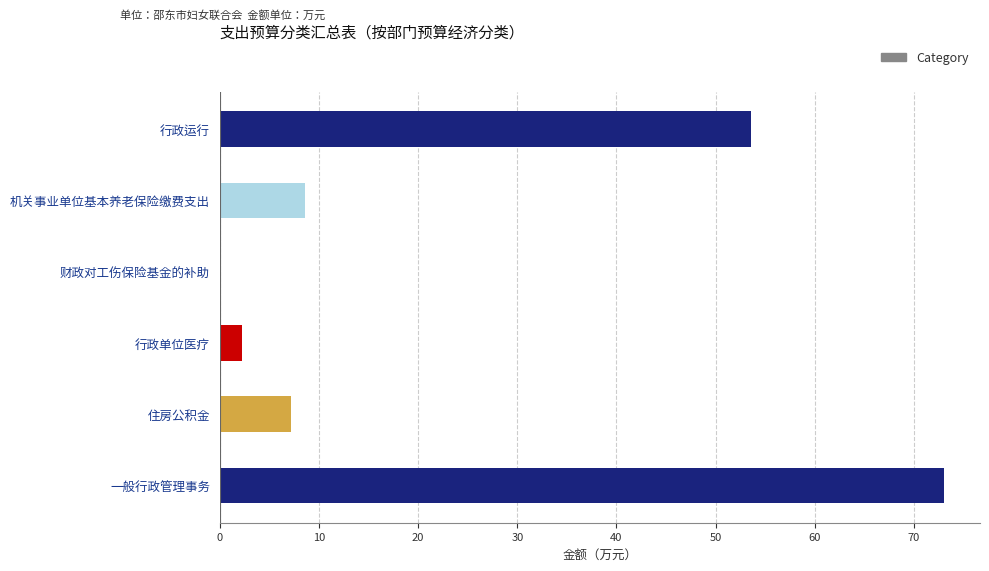

Are the bars horizontal?

Yes